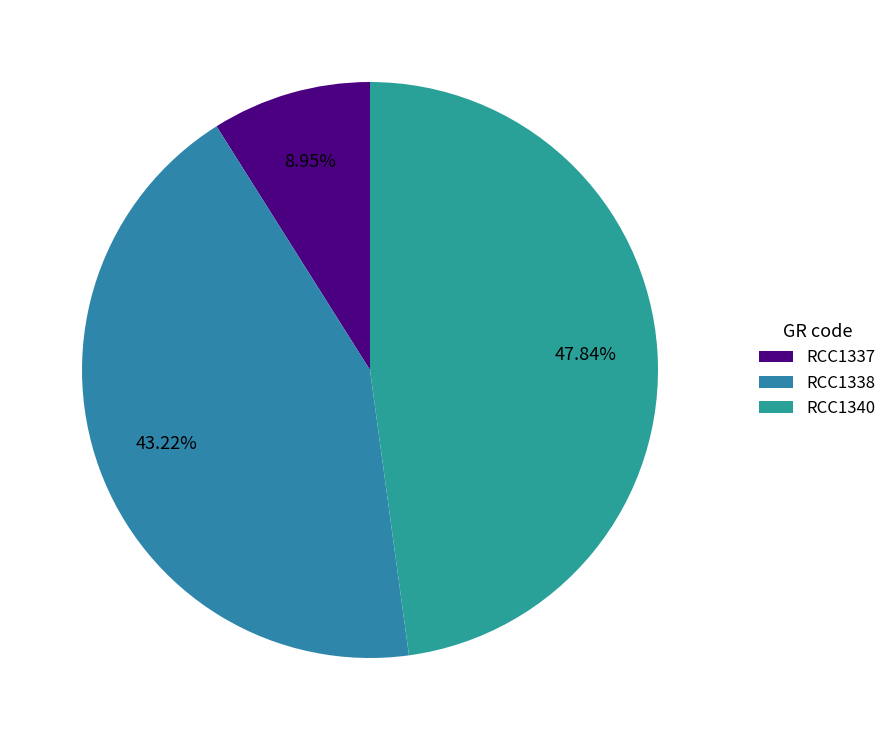

To the nearest percent, what percentage of the pie is RCC1338?

43%